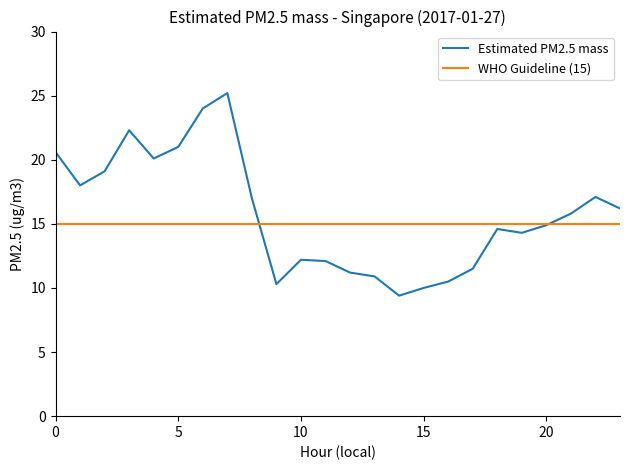

Which series has the largest range (max minus min)?

Estimated PM2.5 mass